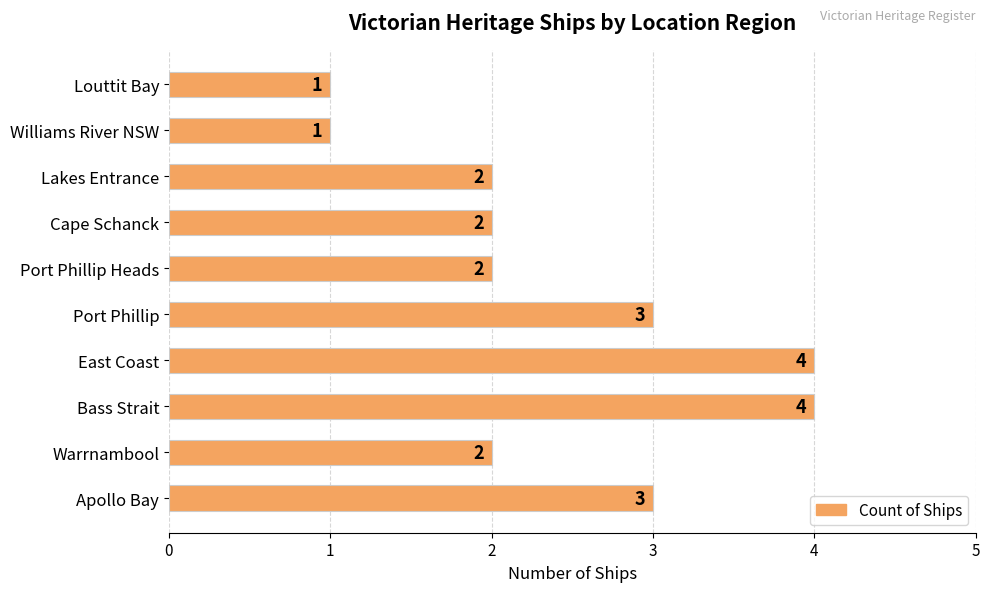

What is the difference between the maximum and second lowest values?

3